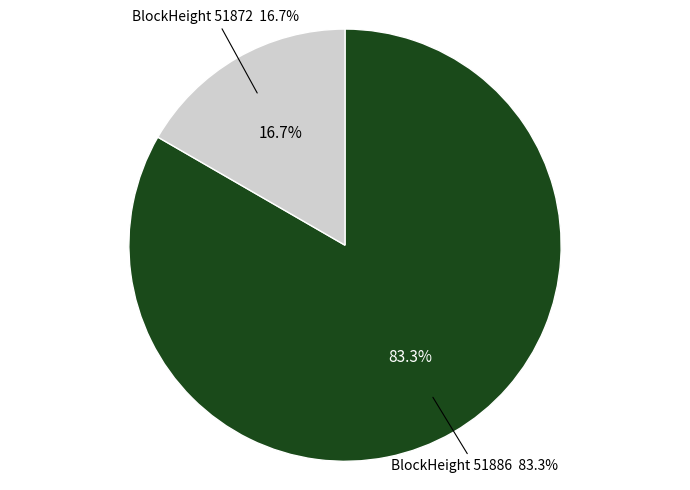

The 51886 slice represents 72% of the pie. True or false?

False